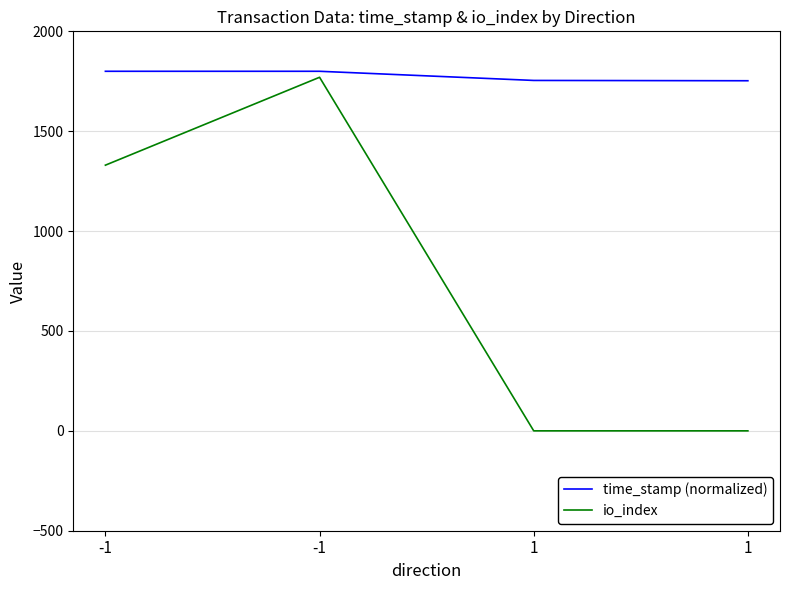

How many io_index values are between 0 and 1770?

4